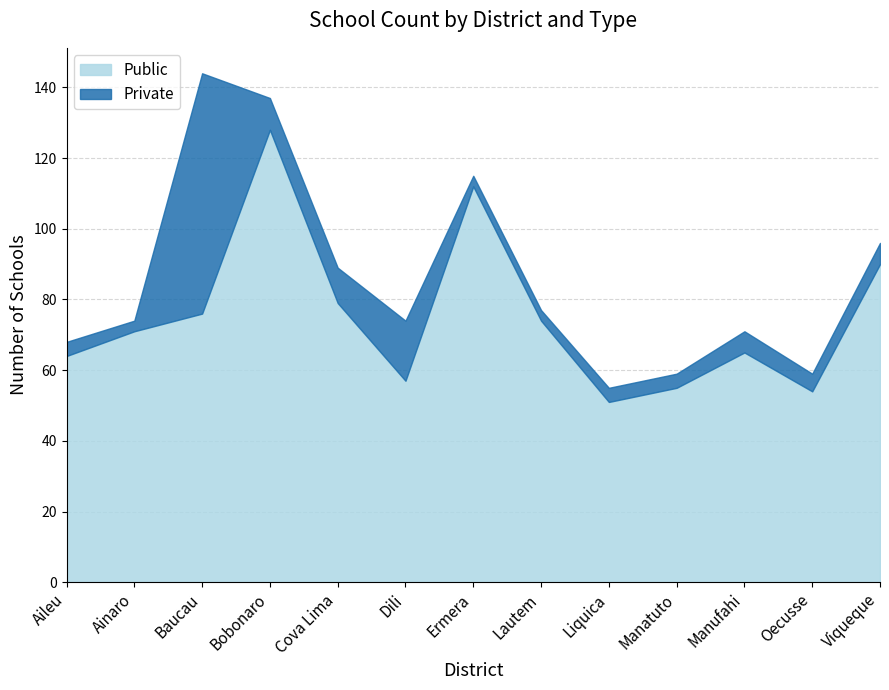

Does the chart display data point markers on the line(s)?

No